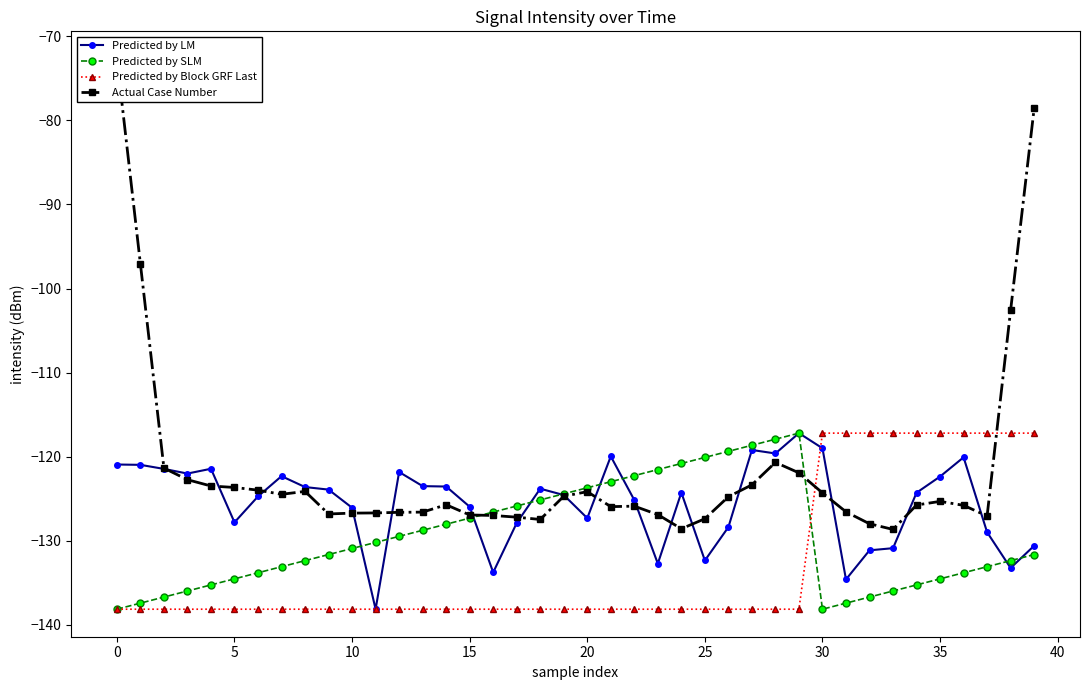

What is the label of the 21st point from the right?

19